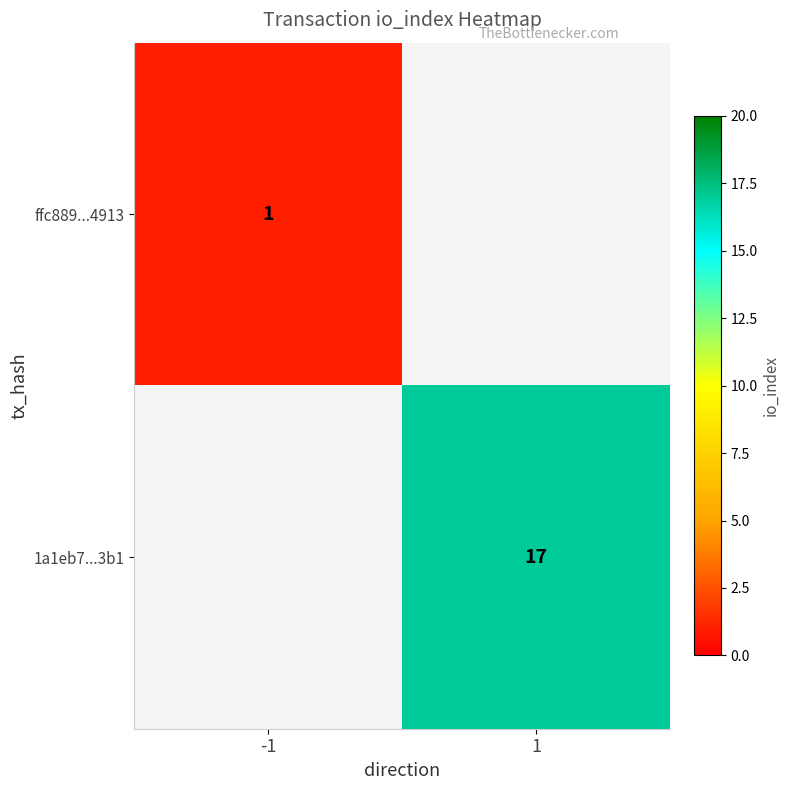

The value of 1a1eb7...3b1 at 1 is 17. True or false?

True